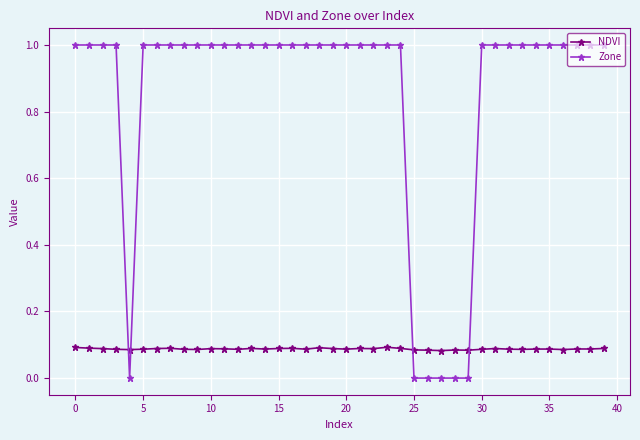

How many lines are shown in the chart?

2